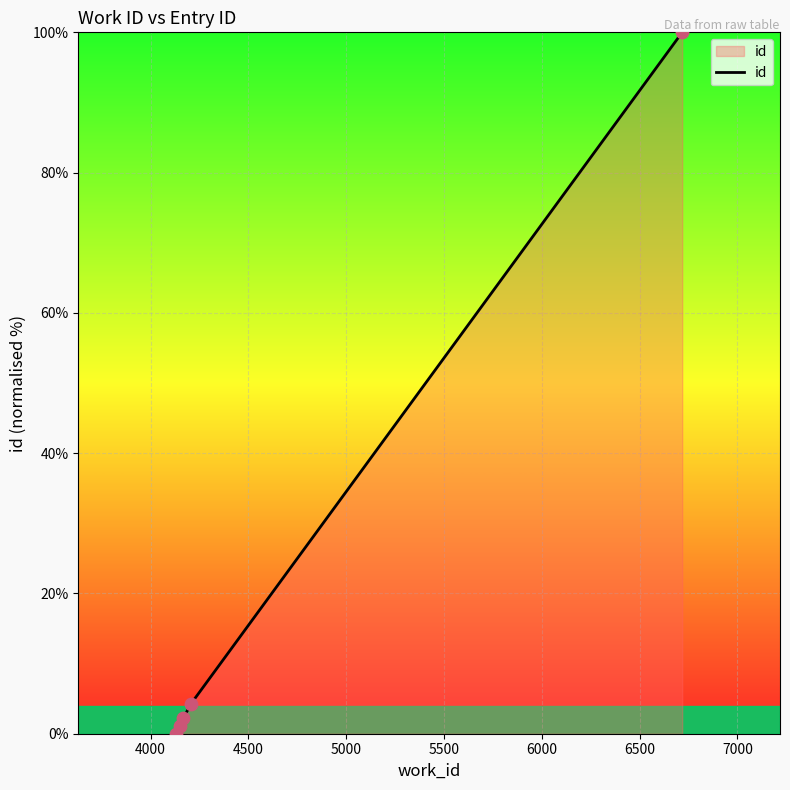

What is the change in value from 4151 to 4204?

+3.0